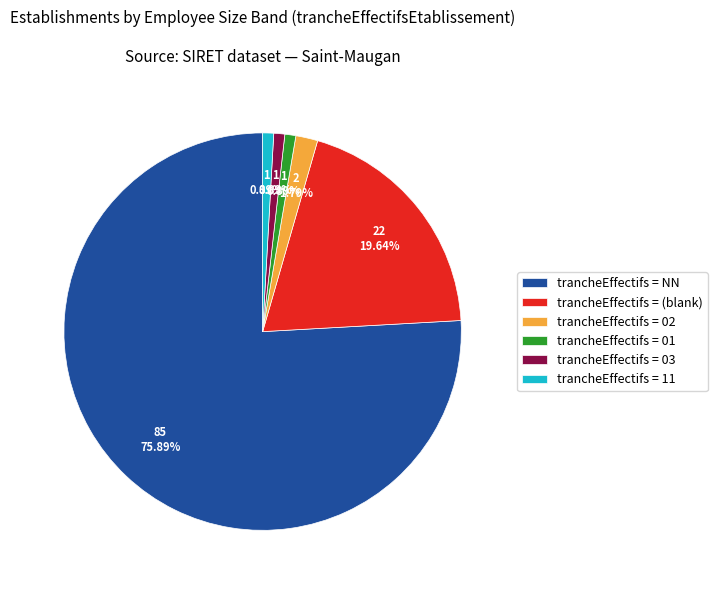

What is the largest slice in the pie chart?

trancheEffectifs = NN